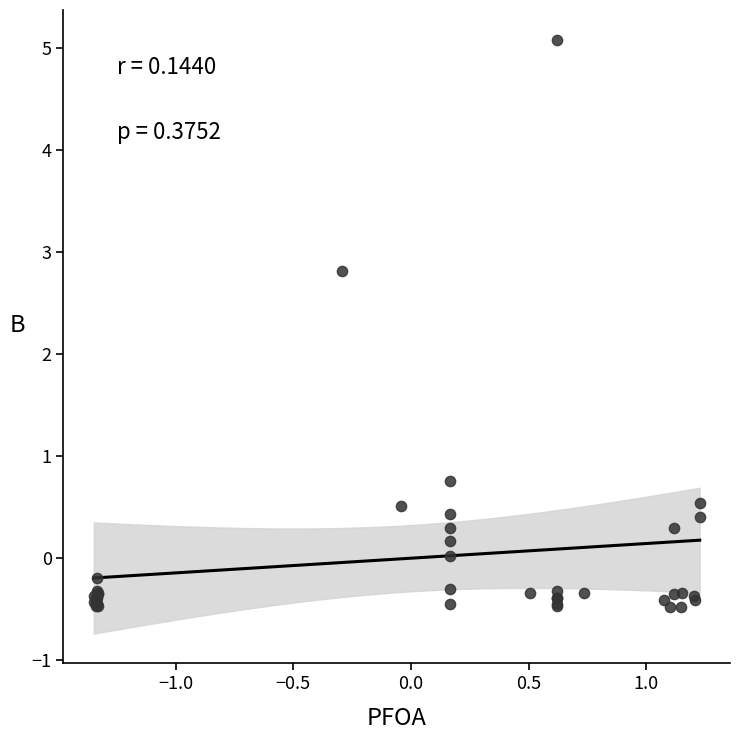

What Y value in the scatter plot is closest to 2?

2.8